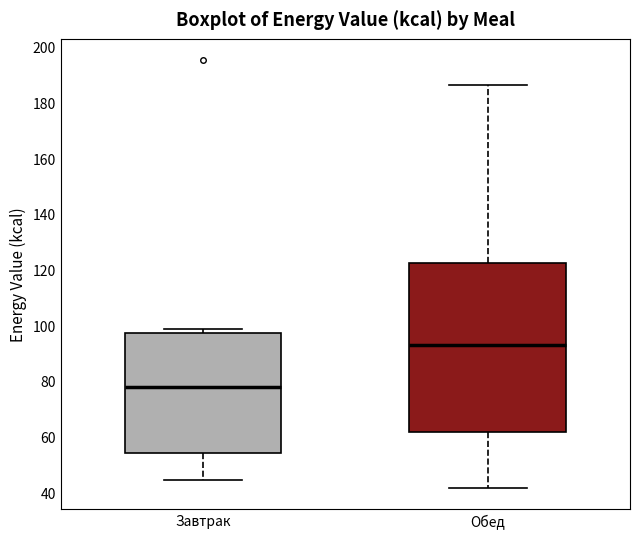

Reading left to right, transcribe this box plot: for each box, give where its median line is, the range the box spans, and where its two whiskers end, as read against the y-axis. The values are not printed on the chart, so give them approximately, as read against the axis.

Завтрак: median 78, box 54 to 98, whiskers 44 to 98 (just above the box's upper edge)
Обед: median 92, box 62 to 122, whiskers 42 to 186